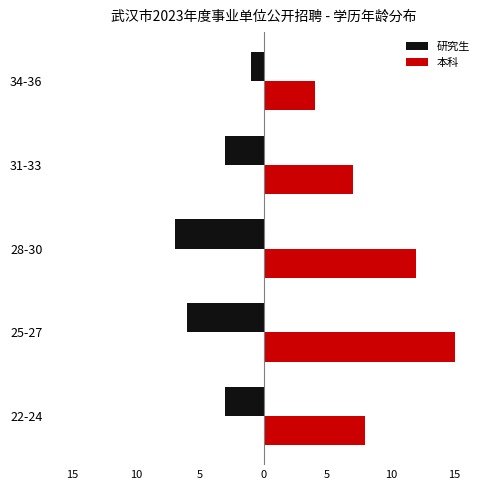

Which series changed the most between 22-24 and 31-33?

本科